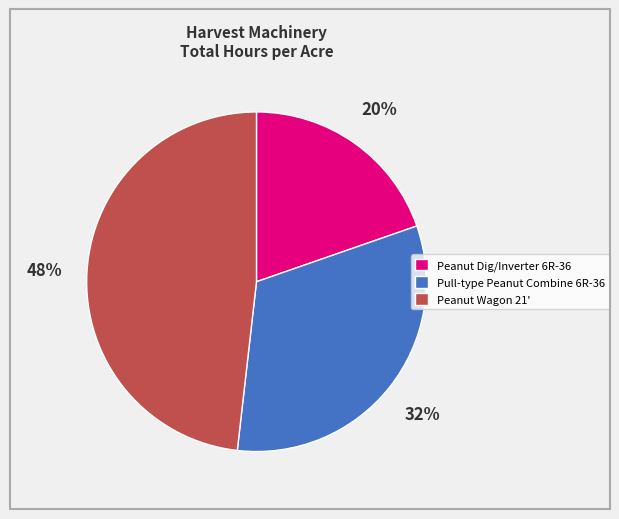

Rank the categories by value from highest to lowest.

Peanut Wagon 21', Pull-type Peanut Combine 6R-36, Peanut Dig/Inverter 6R-36